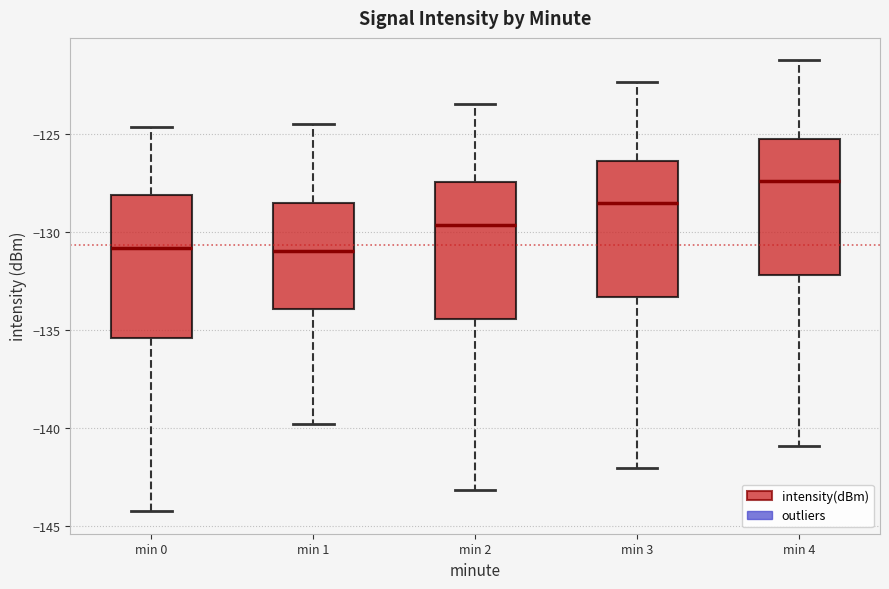

Reading left to right, transcribe this box plot: for each box, give where its median line is, the range the box spans, and where its two whiskers end, as read against the y-axis. The values are not printed on the chart, so give them approximately, as read against the axis.

min 0: median -131.0, box -135.5 to -128.0, whiskers -144.0 to -124.5
min 1: median -131.0, box -134.0 to -128.5, whiskers -140.0 to -124.5
min 2: median -129.5, box -134.5 to -127.5, whiskers -143.0 to -123.5
min 3: median -128.5, box -133.5 to -126.5, whiskers -142.0 to -122.5
min 4: median -127.5, box -132.0 to -125.0, whiskers -141.0 to -121.0